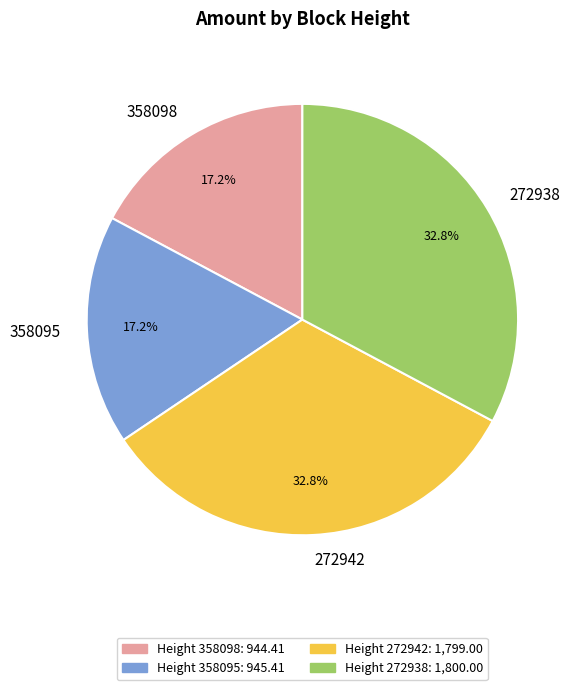

What percentage is the 358095 slice, to the nearest percent?

17%